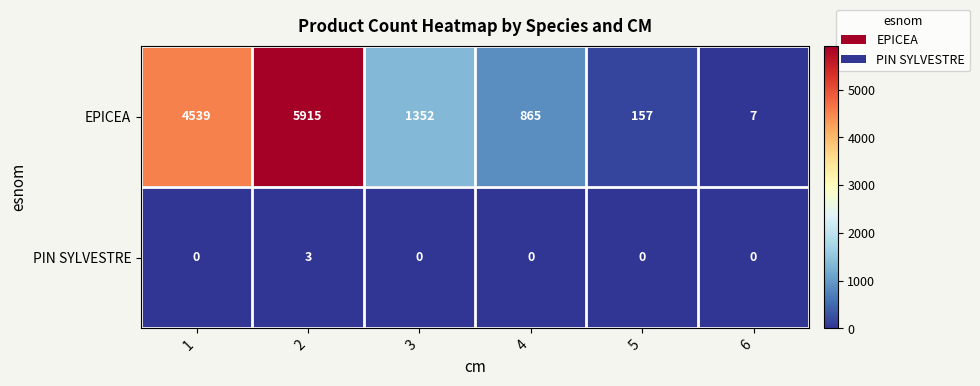

What is the spread (max minus min) of values at 5?

157